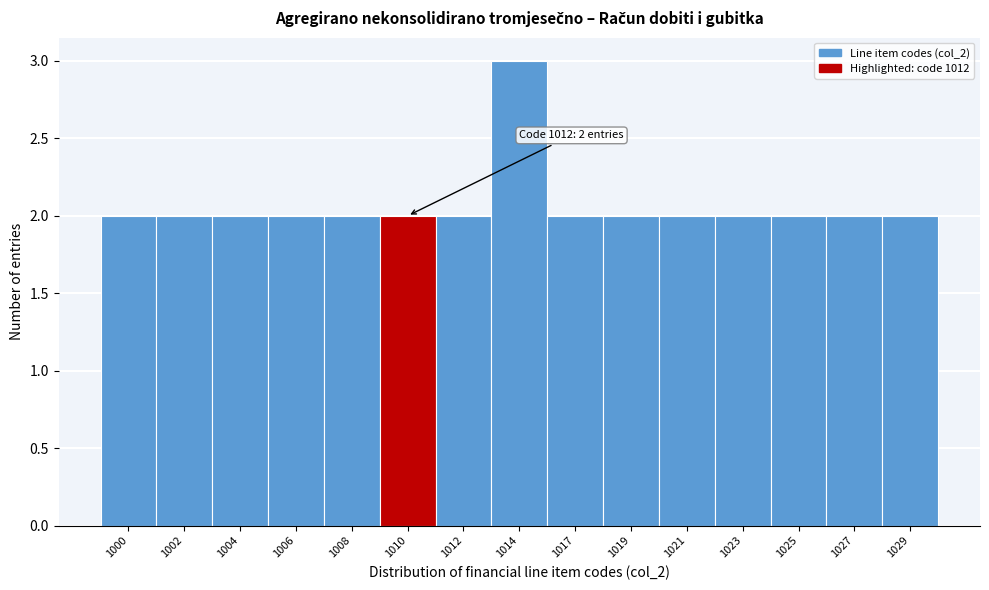

Reading left to right, transcribe all the data shown in this chart.

2	2	2	2	2	2	2	3	2	2	2	2	2	2	2